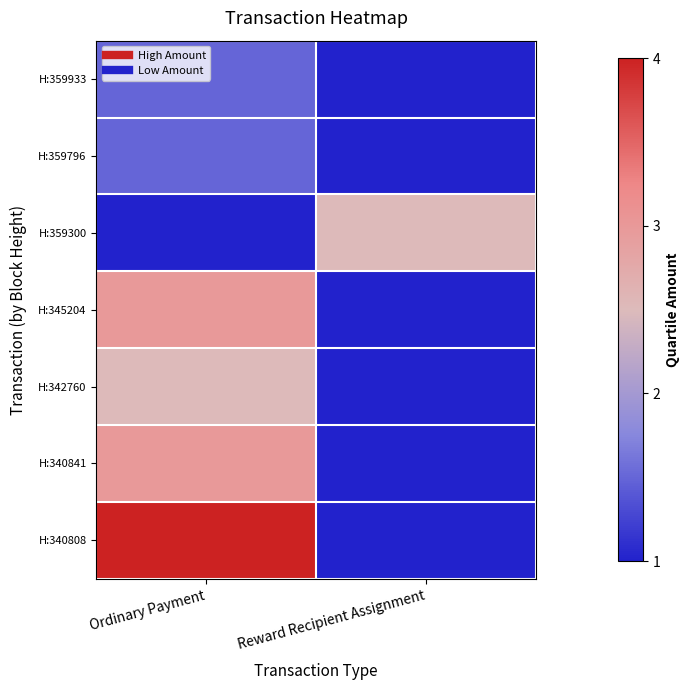

Which has a higher value, Reward Recipient Assignment or Ordinary Payment?

Ordinary Payment